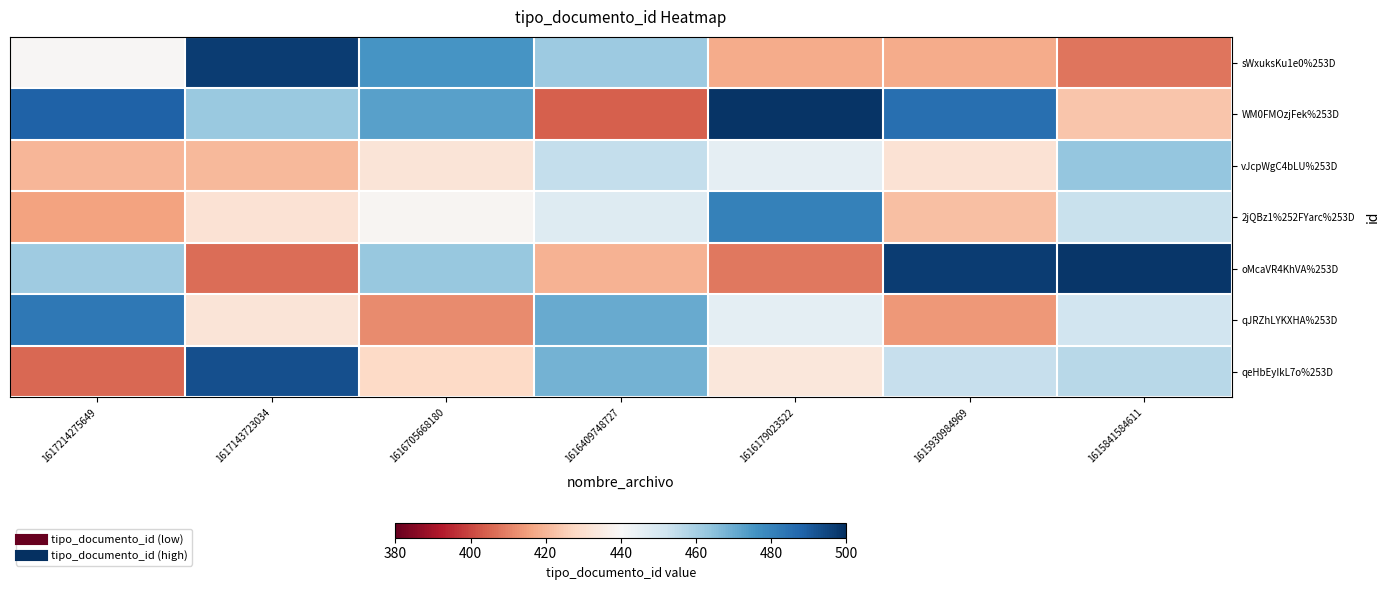

Reading right to left, extract all data points from this chart.

sWxuksKu1e0%253D: 1615841584611=407.8	1615930984969=417.6	1616179023522=417.6	1616409748727=461.9	1616705668180=475.2	1617143723034=497.1	1617214275649=439.5
WM0FMOzjFek%253D: 1615841584611=423.2	1615930984969=485.2	1616179023522=499.0	1616409748727=404.1	1616705668180=472.8	1617143723034=462.1	1617214275649=488.6
vJcpWgC4bLU%253D: 1615841584611=463.2	1615930984969=431.1	1616179023522=445.2	1616409748727=454.5	1616705668180=432.4	1617143723034=420.3	1617214275649=420.2
2jQBz1%252FYarc%253D: 1615841584611=453.4	1615930984969=422.0	1616179023522=480.5	1616409748727=447.6	1616705668180=438.6	1617143723034=431.2	1617214275649=415.9
oMcaVR4KhVA%253D: 1615841584611=498.6	1615930984969=496.9	1616179023522=408.5	1616409748727=419.1	1616705668180=462.8	1617143723034=406.6	1617214275649=461.2
qJRZhLYKXHA%253D: 1615841584611=451.5	1615930984969=414.2	1616179023522=446.0	1616409748727=470.4	1616705668180=411.8	1617143723034=432.5	1617214275649=482.8
qeHbEyIkL7o%253D: 1615841584611=456.7	1615930984969=454.0	1616179023522=433.2	1616409748727=468.3	1616705668180=427.9	1617143723034=492.9	1617214275649=405.4